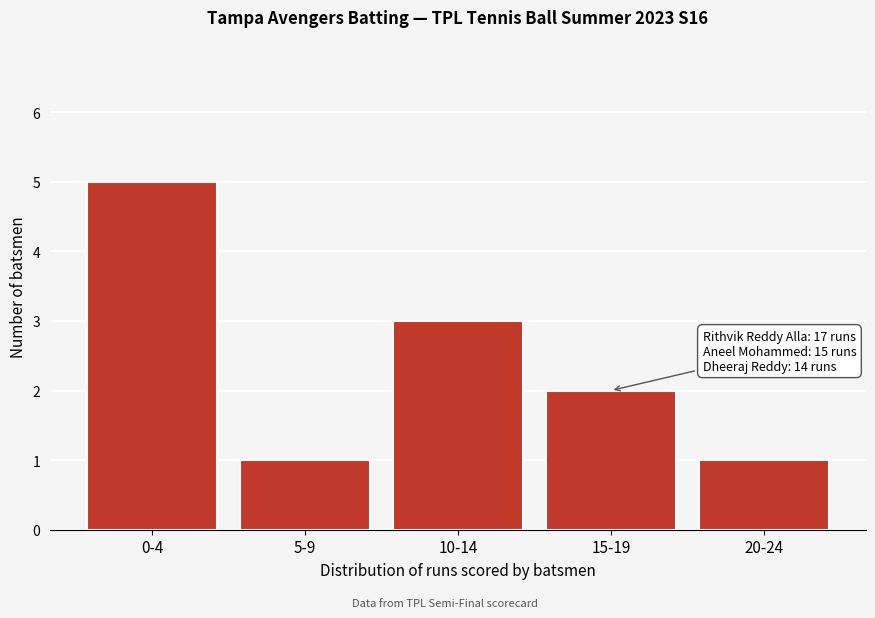

Reading right to left, extract all data points from this chart.

20-24=1	15-19=2	10-14=3	5-9=1	0-4=5